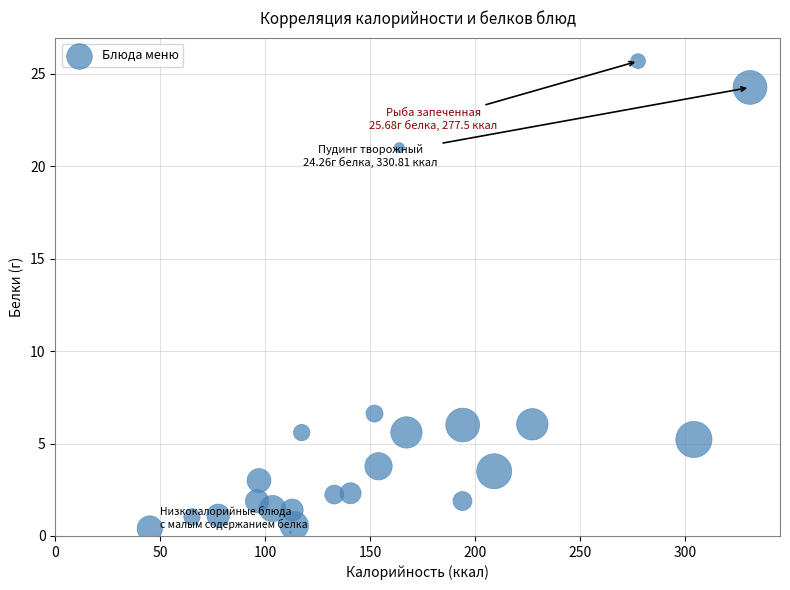

What Y value in the scatter plot is closest to 12?

6.6